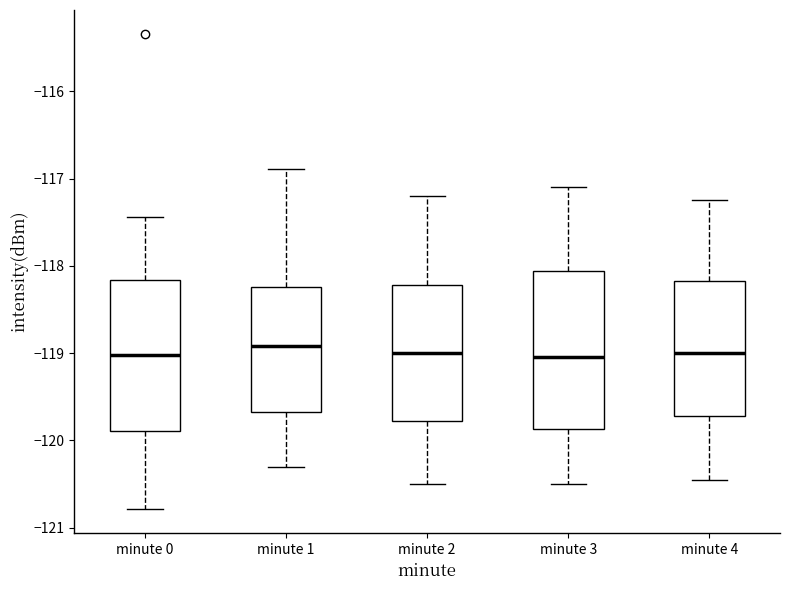

Reading left to right, read every box against the y-axis: the position of its median line, the range the box covers, and the ends of its whiskers. The values are not printed on the chart, so give them approximately, as read against the axis.

minute 0: median -119.0, box -119.9 to -118.2, whiskers -120.8 to -117.4
minute 1: median -118.9, box -119.7 to -118.2, whiskers -120.3 to -116.9
minute 2: median -119.0, box -119.8 to -118.2, whiskers -120.5 to -117.2
minute 3: median -119.0, box -119.9 to -118.1, whiskers -120.5 to -117.1
minute 4: median -119.0, box -119.7 to -118.2, whiskers -120.4 to -117.2